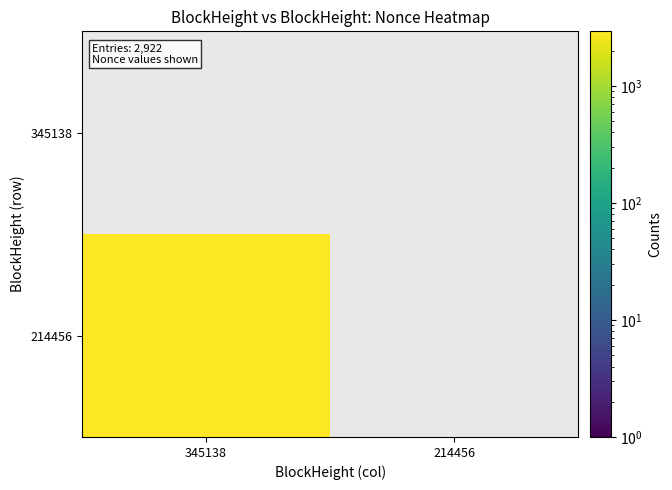

Reading left to right, list all the values displayed in this chart.

345138: 345138=0	214456=0
214456: 345138=2922	214456=0